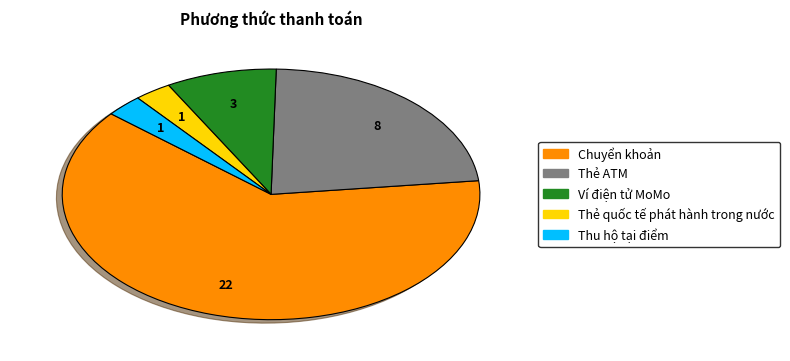

True or false: Thẻ quốc tế phát hành trong nước accounts for 17% of the total.

False